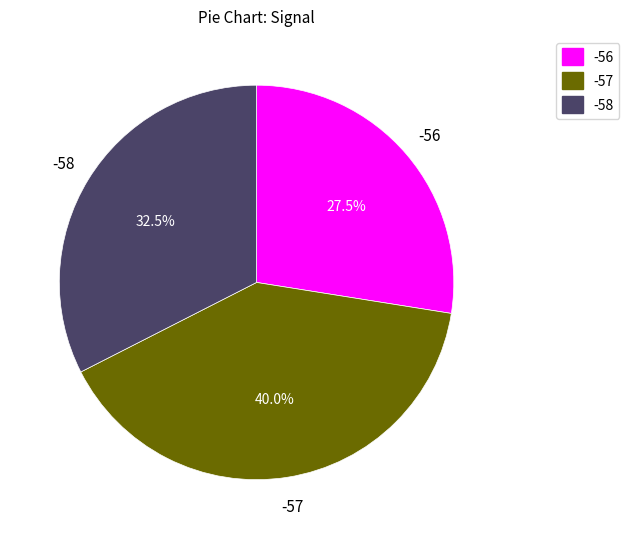

Does -57 represent more than half of the total?

No